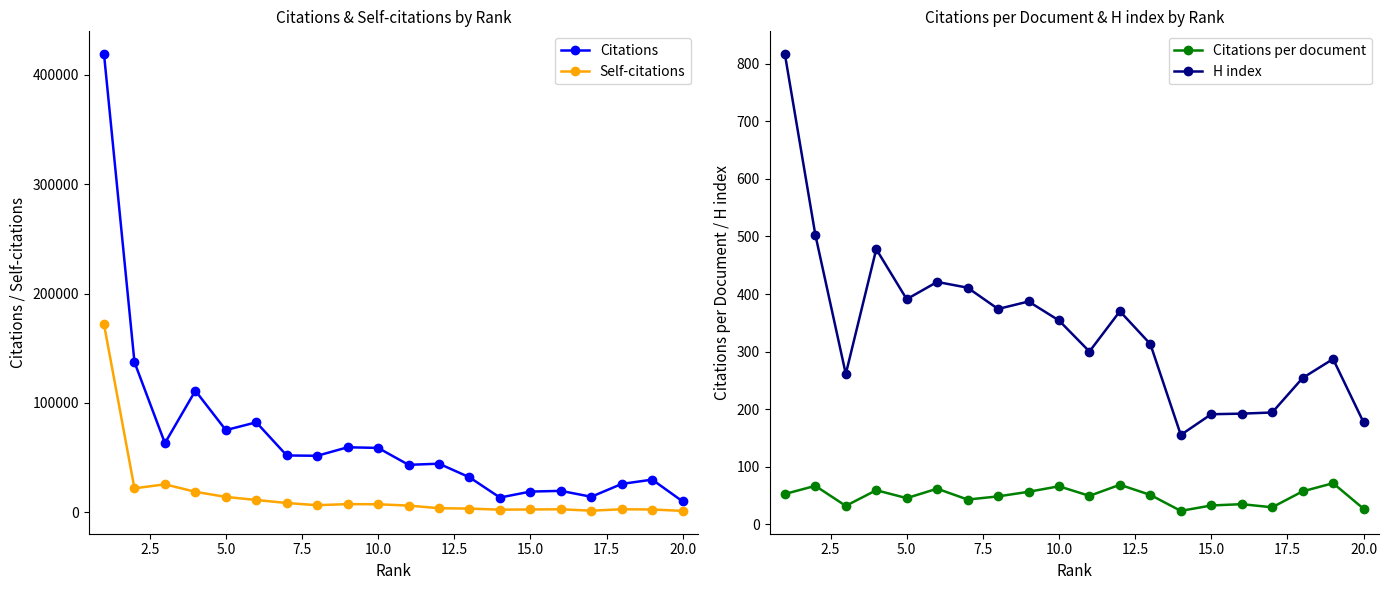

What are all the series names shown in the legend?

Citations, Self-citations, Citations per document, H index